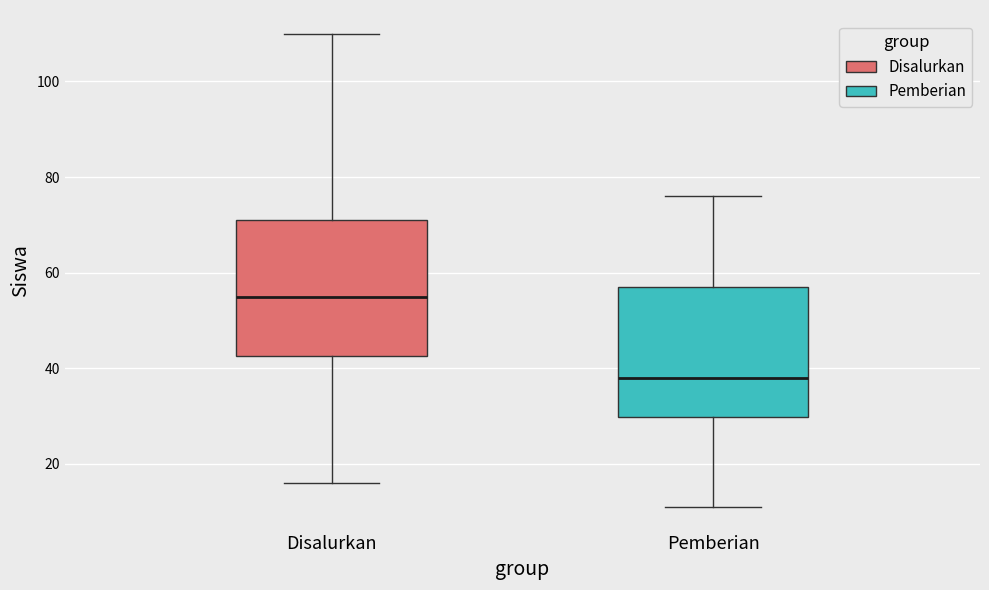

Reading left to right, transcribe this box plot: for each box, give where its median line is, the range the box spans, and where its two whiskers end, as read against the y-axis. The values are not printed on the chart, so give them approximately, as read against the axis.

Disalurkan: median 56, box 42 to 72, whiskers 16 to 110
Pemberian: median 38, box 30 to 58, whiskers 12 to 76